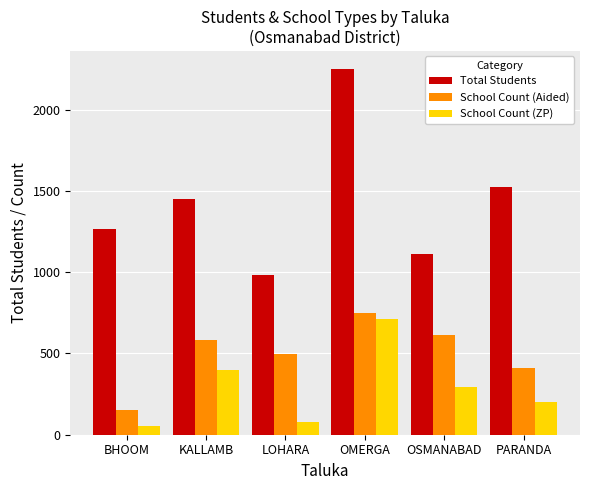

At which category is the sum across all series the highest?

OMERGA